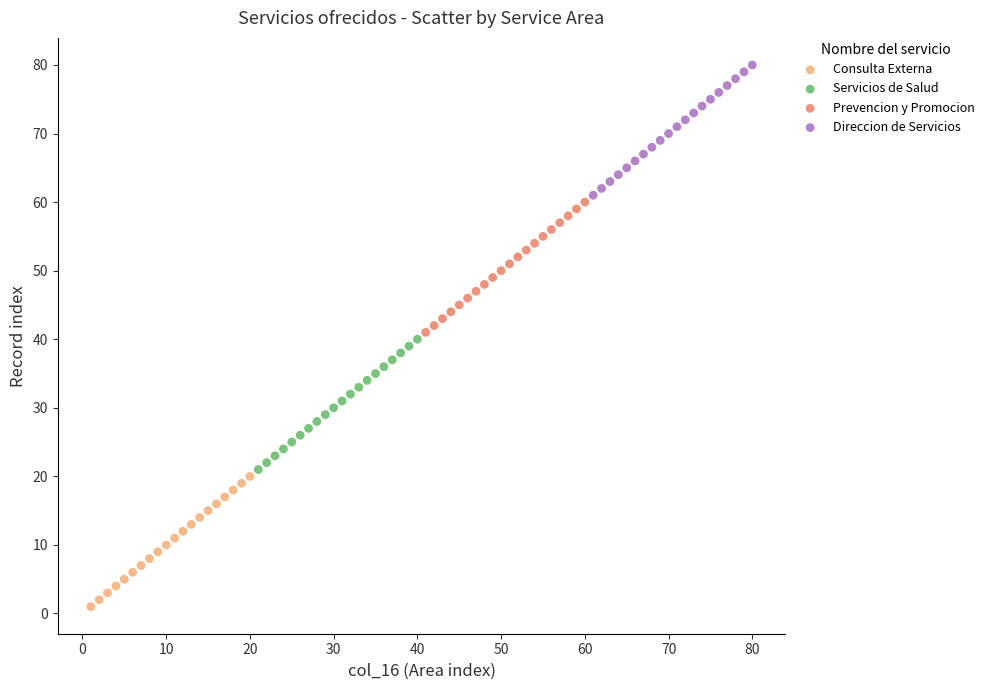

Which series reaches the minimum Y coordinate?

Consulta Externa